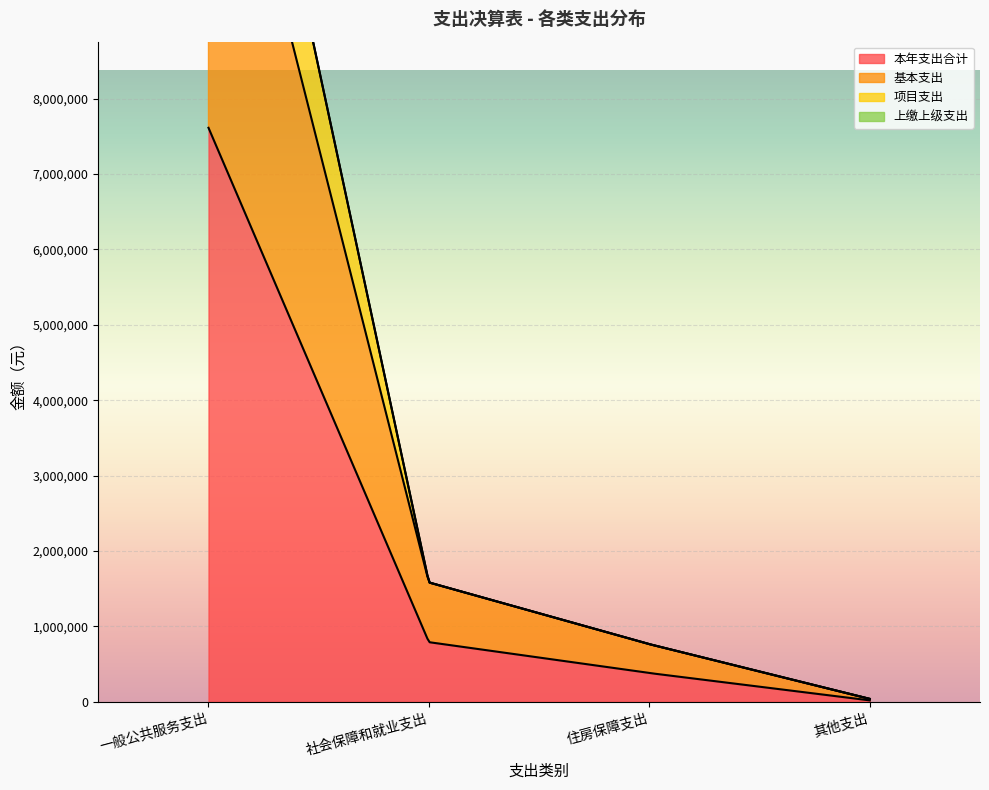

Reading left to right, what are all the values shown in this chart?

本年支出合计: 一般公共服务支出=7613788.0	社会保障和就业支出=792044.6	住房保障支出=382714.0	其他支出=19880.0
基本支出: 一般公共服务支出=5511991.0	社会保障和就业支出=792044.6	住房保障支出=382714.0	其他支出=19880.0
项目支出: 一般公共服务支出=2101797.0	社会保障和就业支出=0.0	住房保障支出=0.0	其他支出=0.0
上缴上级支出: 一般公共服务支出=0.0	社会保障和就业支出=0.0	住房保障支出=0.0	其他支出=0.0